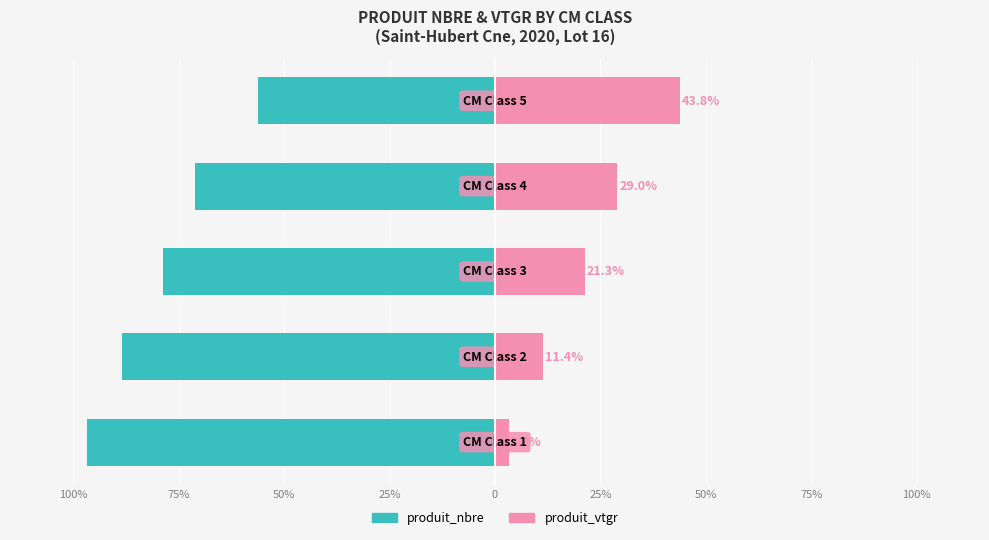

Is the value of produit_nbre at 100% greater than the value of produit_vtgr at 25%?

No